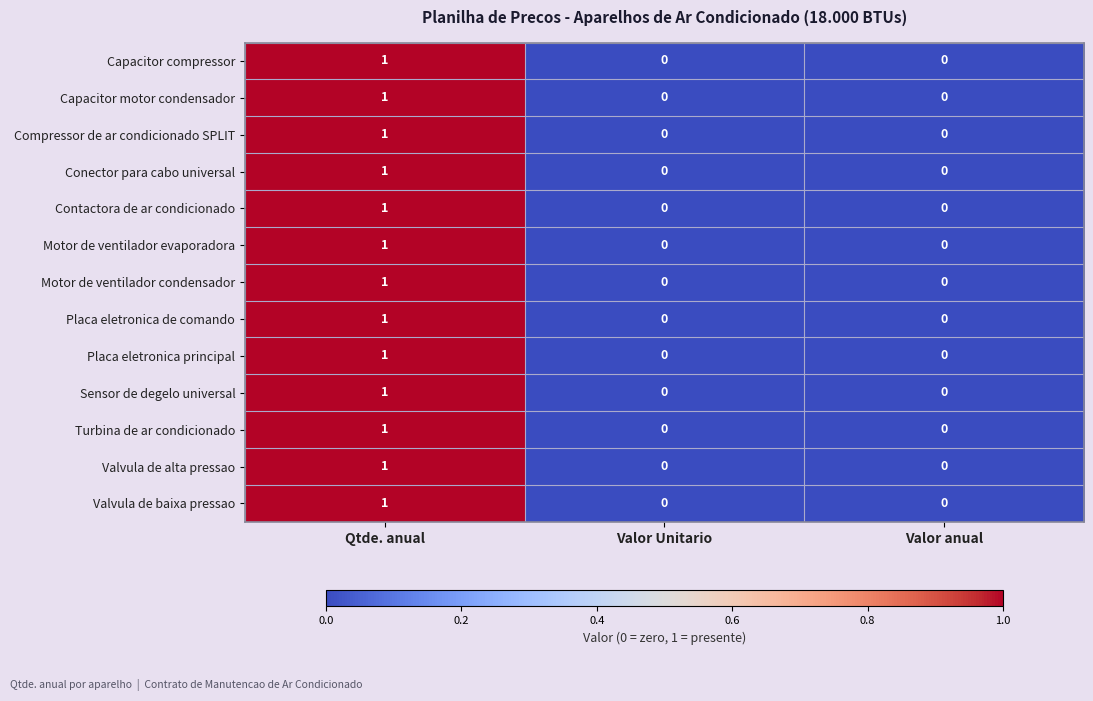

At which category does the chart reach its peak across all series?

Qtde. anual